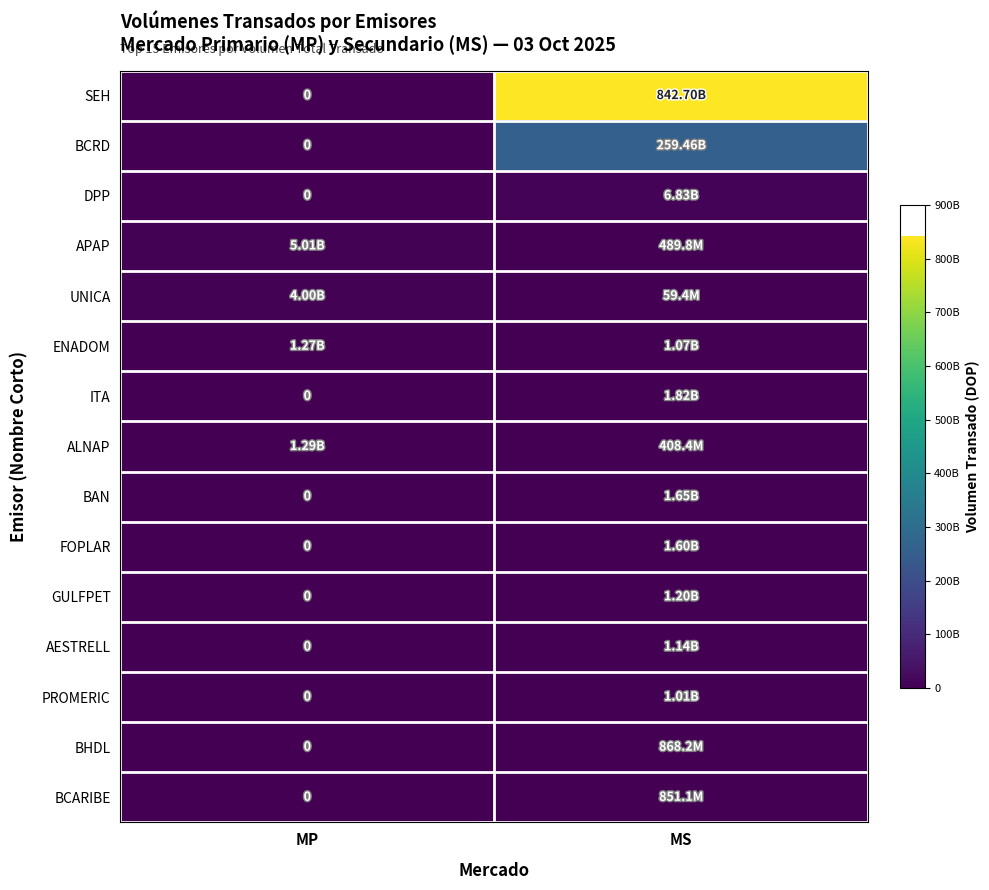

What is the sum of the FOPLAR values at MP and MS?

1602610001.4